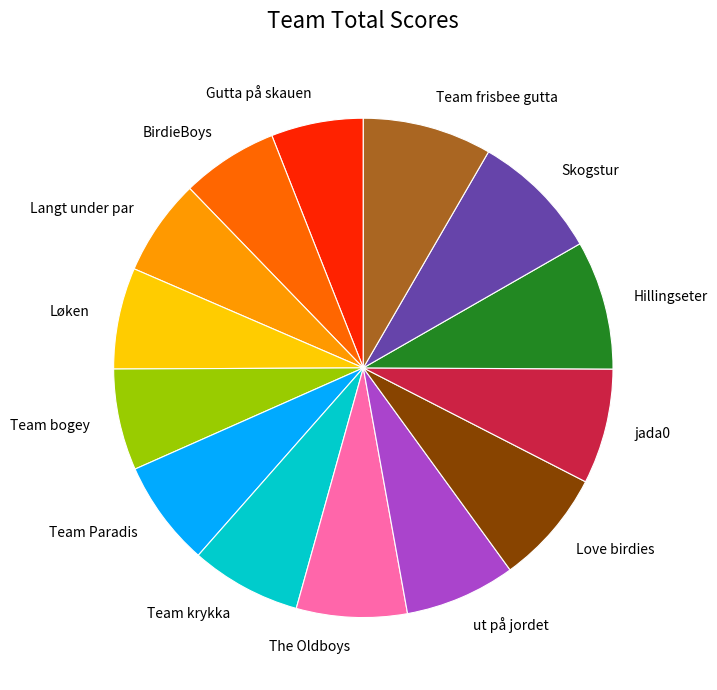

The Team bogey slice represents 1% of the pie. True or false?

False